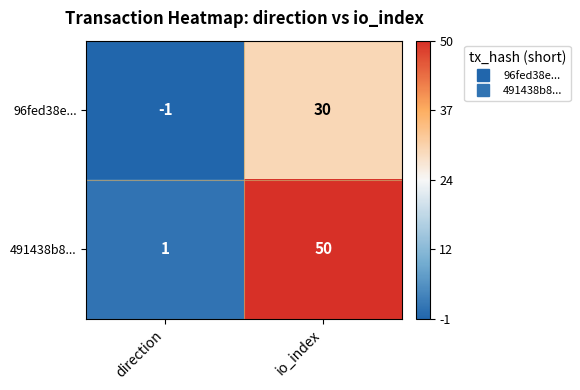

Between direction and io_index, which series saw the biggest shift?

491438b8...